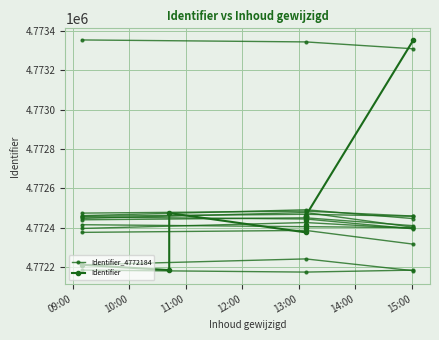

What is the sum of the values at 2018-11-01 10:42:17 and 2018-11-01 09:09:32?

9544395